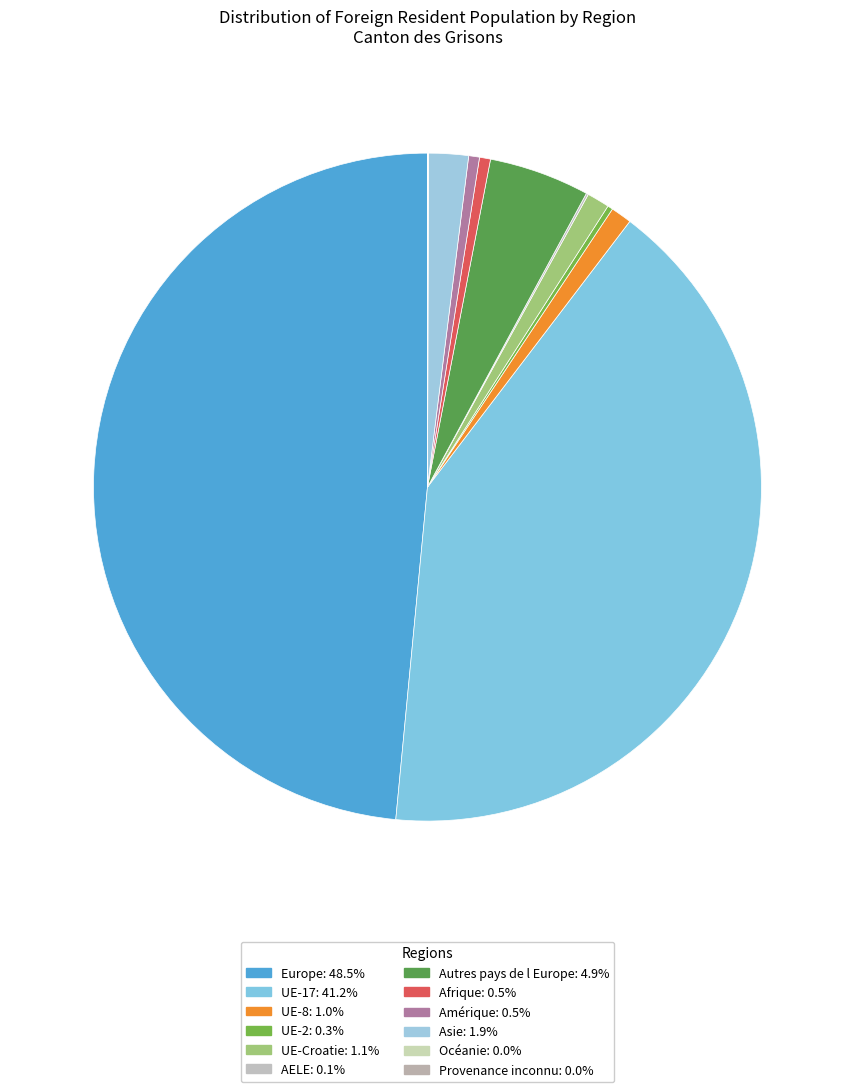

To the nearest percent, what is the combined percentage of Provenance inconnu and Europe?

49%